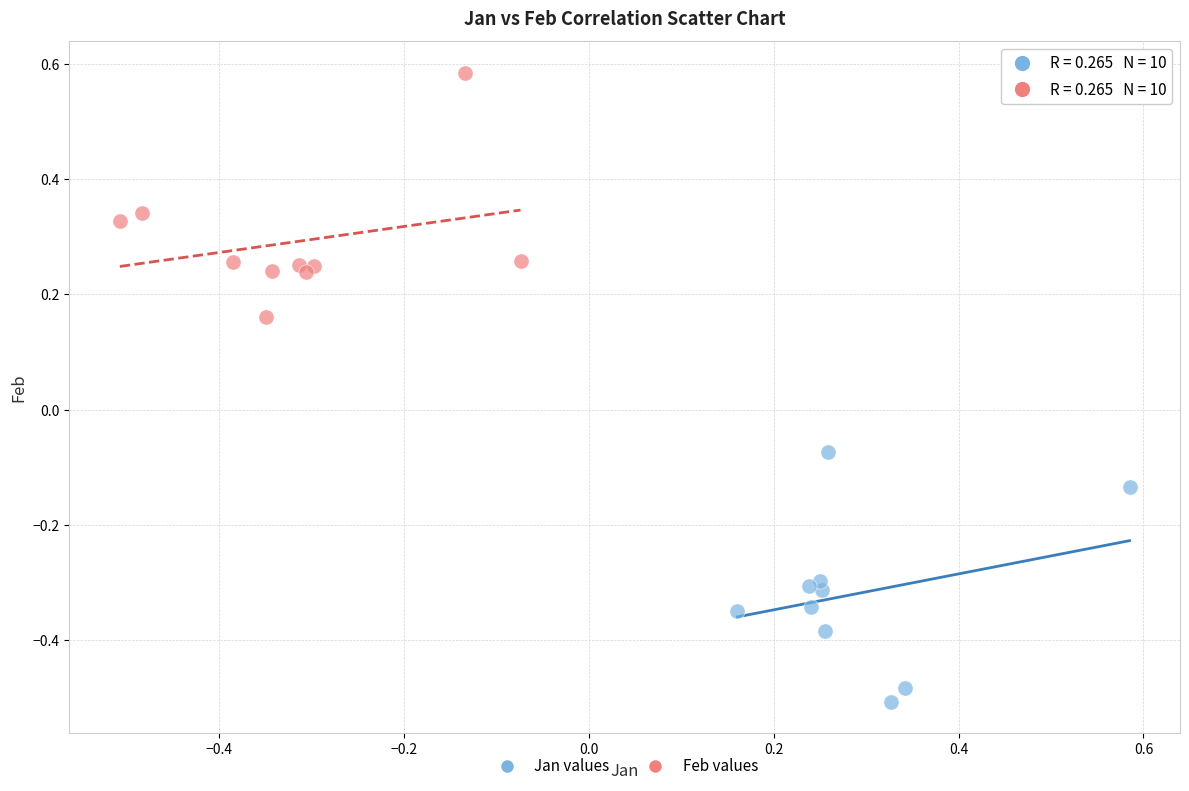

Which series reaches the maximum Y coordinate?

Feb values